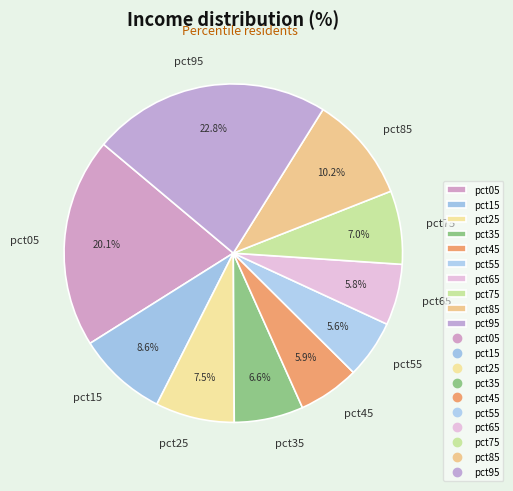

Approximately how many times larger is the value at pct65 compared to pct05?

0.3